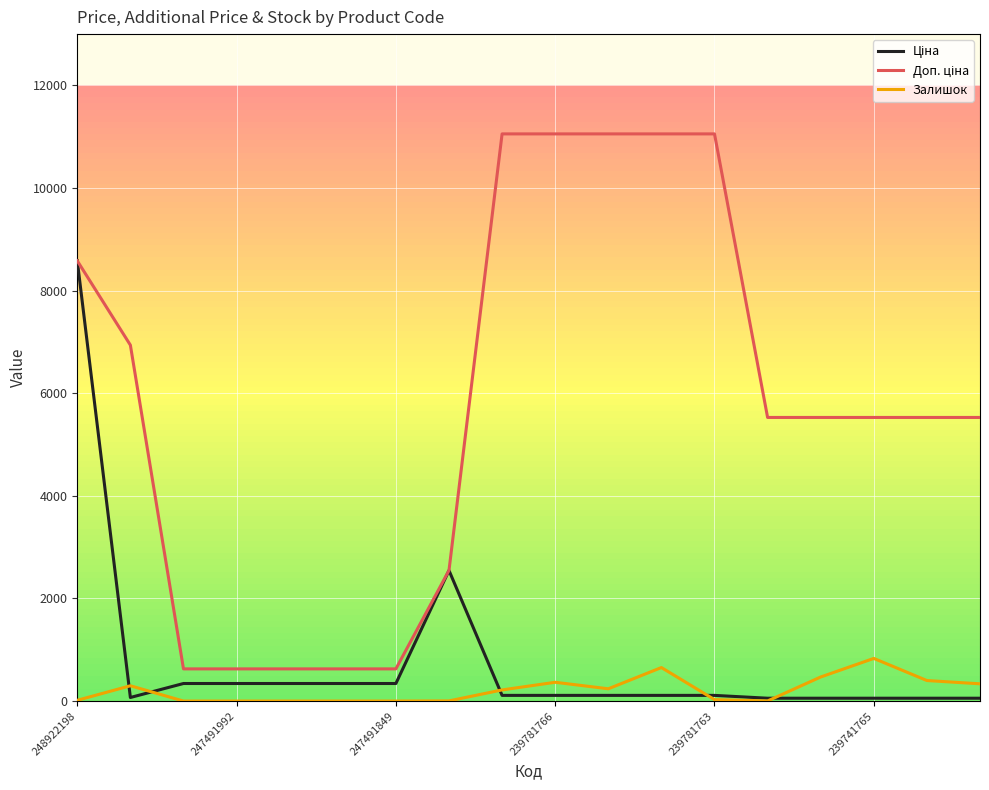

What is the average value of the Залишок series?

214.3